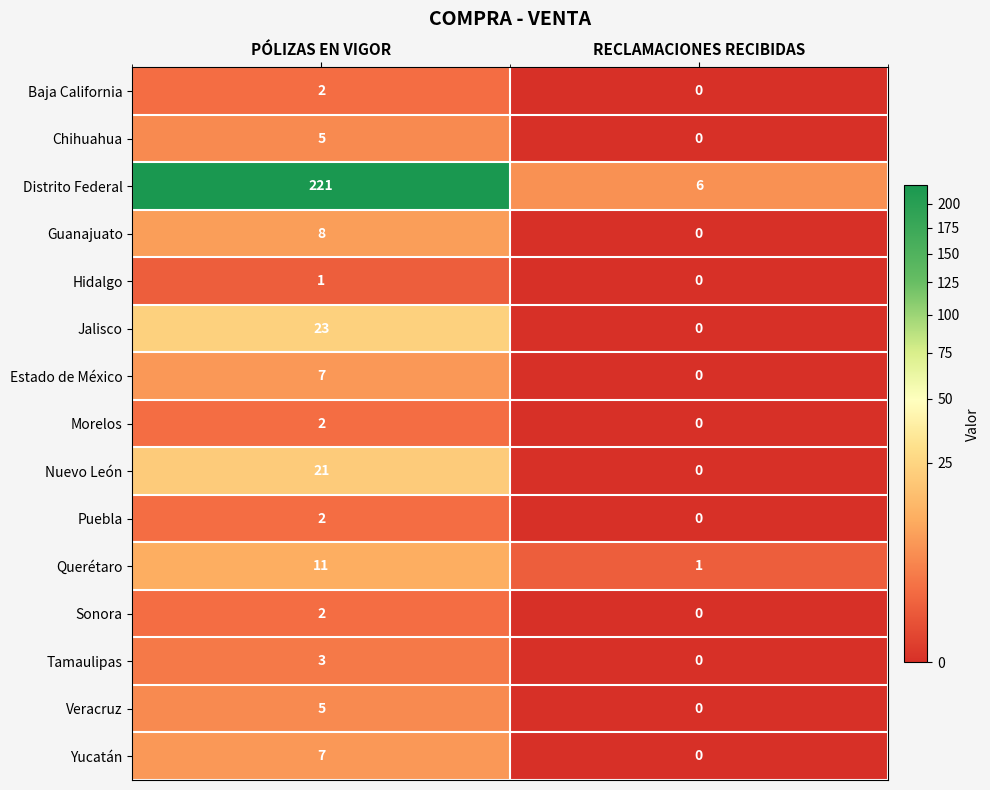

True or false: Nuevo León has a value of 30 at PÓLIZAS EN VIGOR.

False